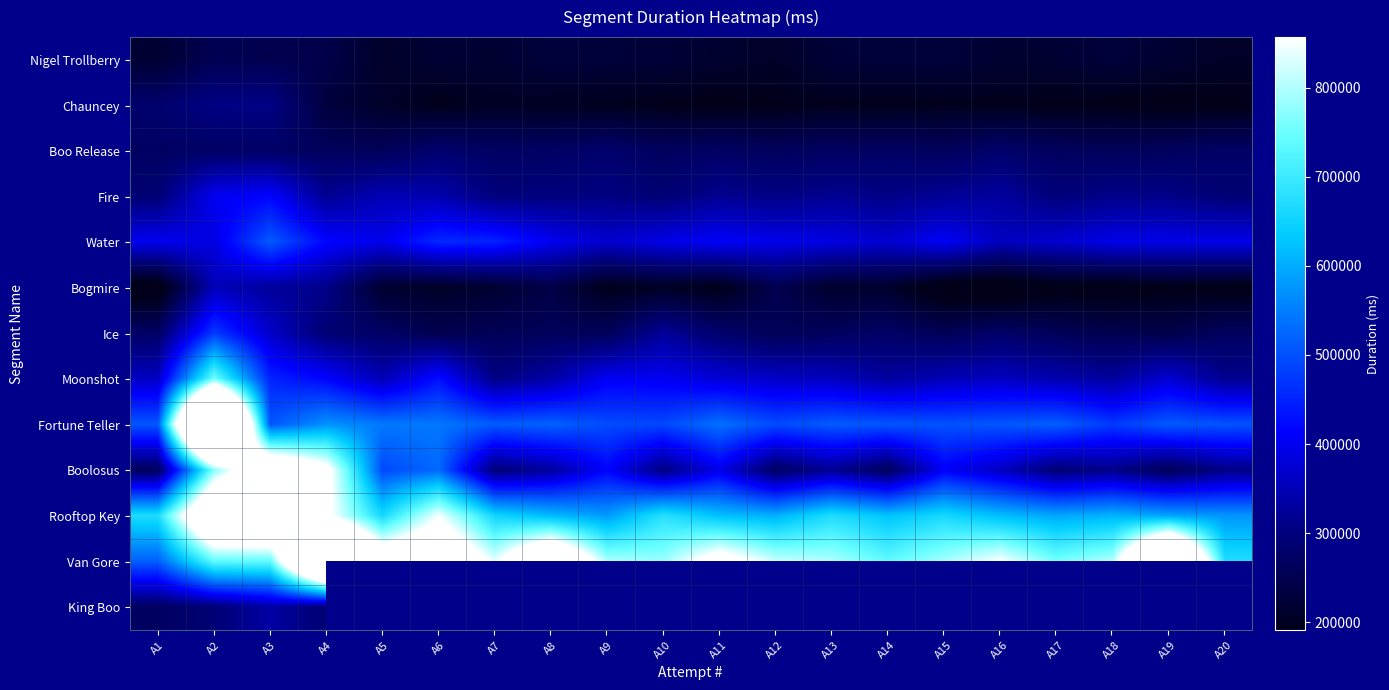

Count the number of data series in this chart.

13